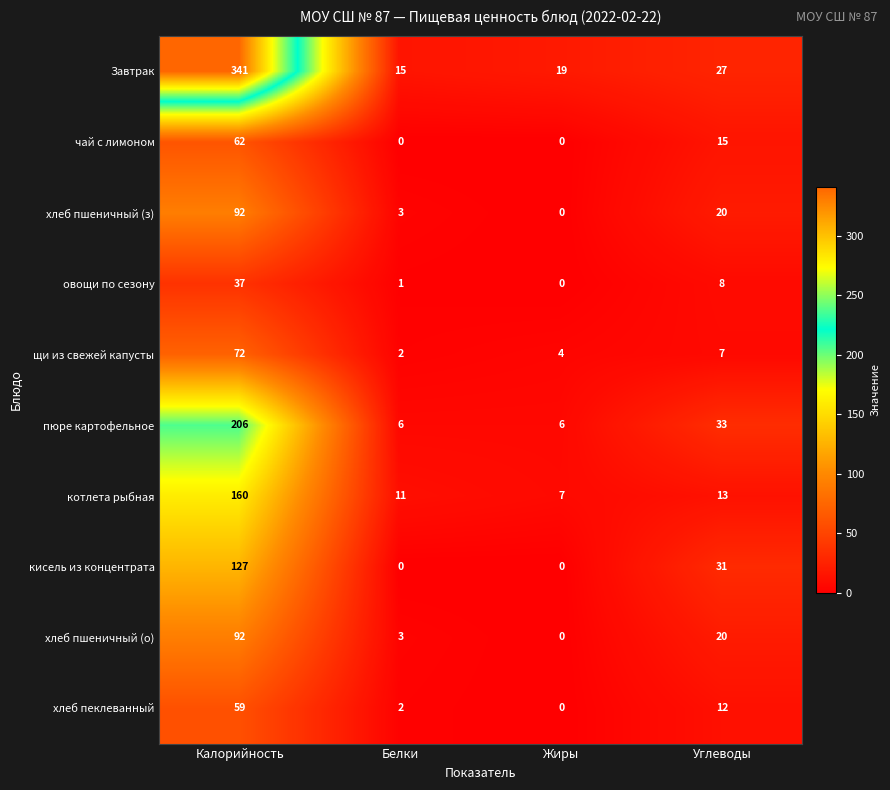

What is the total value across all series at Углеводы?

186